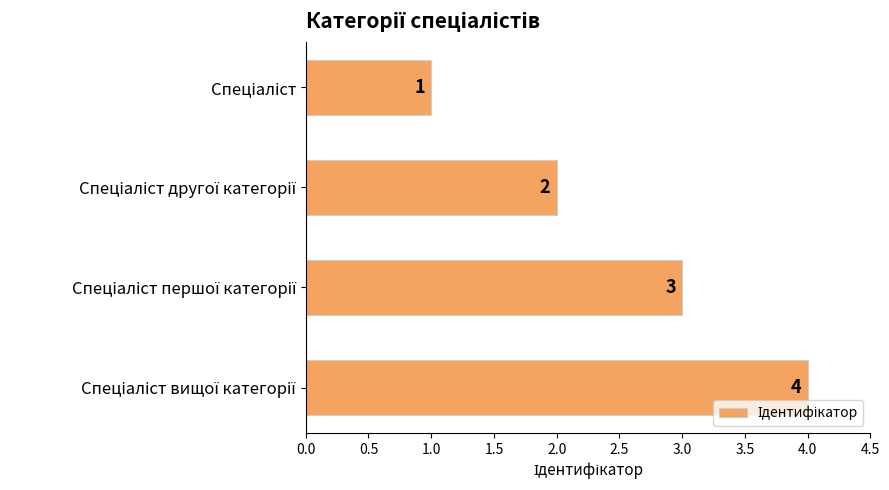

What is the value of the 3rd bar from the top?

3